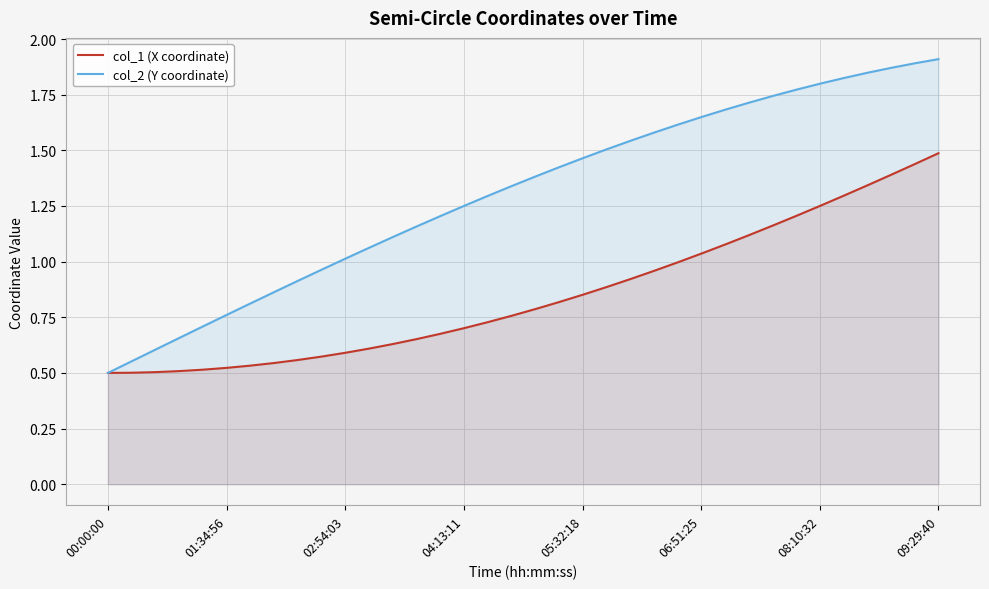

Count the number of data series in this chart.

2